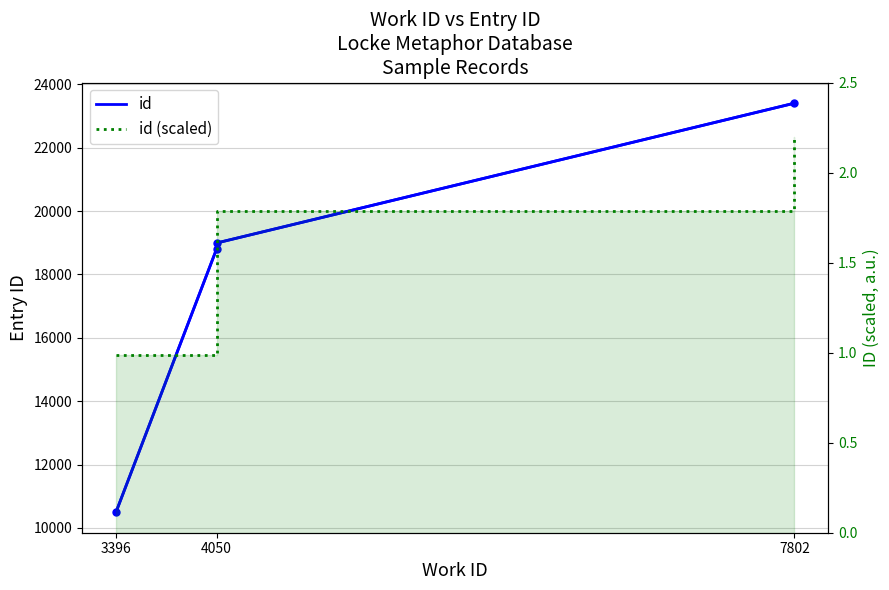

What position from the right is 3396?

4